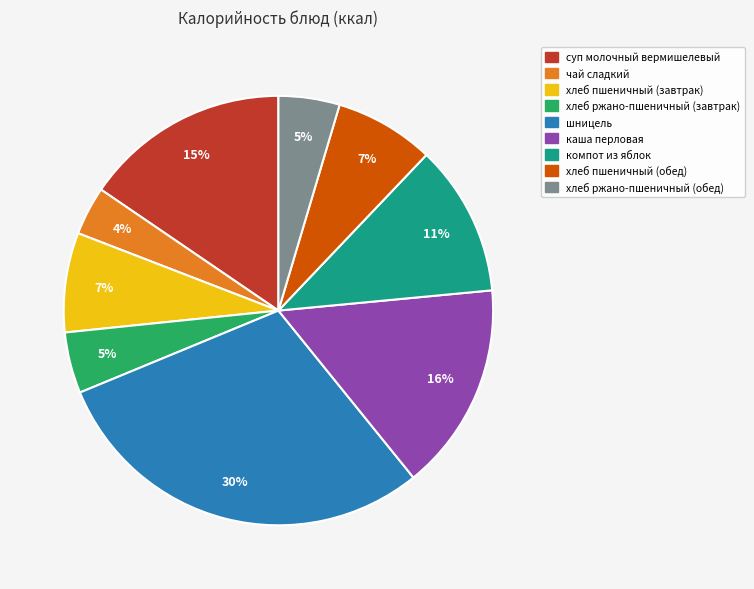

The суп молочный вермишелевый slice represents 9% of the pie. True or false?

False